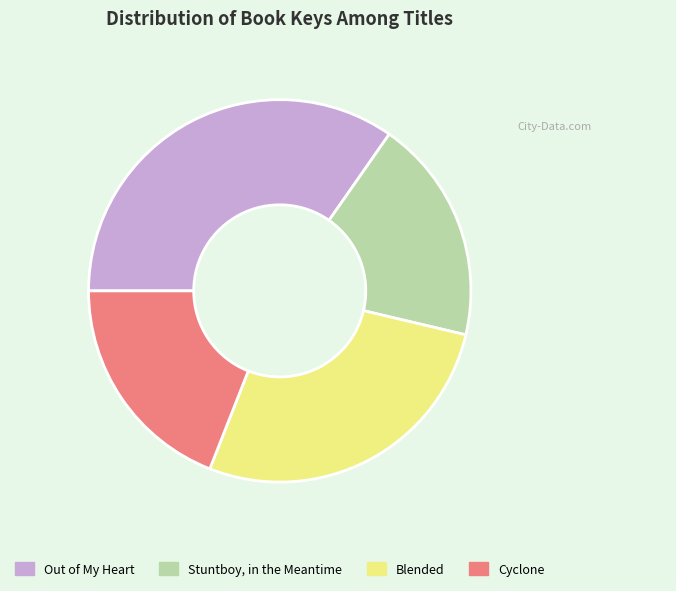

Is the sum of Stuntboy, in the Meantime and Cyclone greater than half?

No